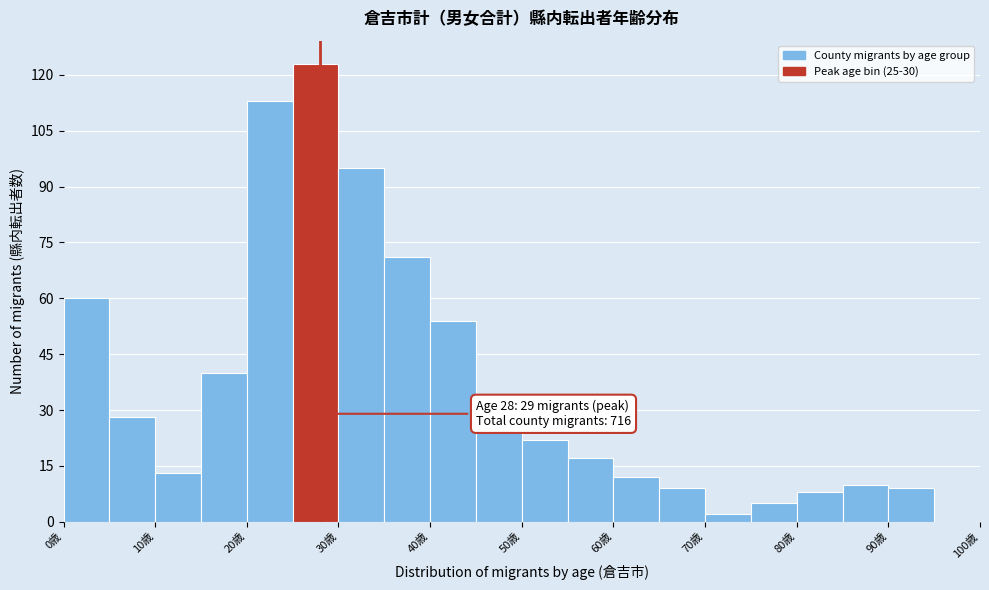

Over which range of the x-axis is the bar tallest?

25 to 30